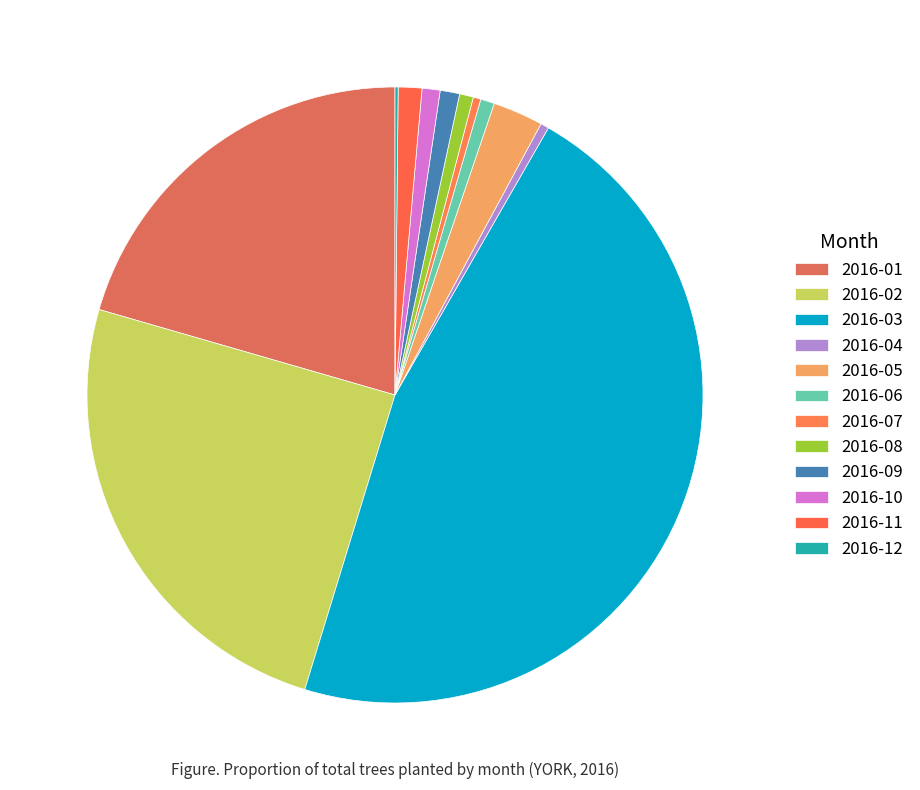

Which category has the smallest portion of the pie?

2016-12